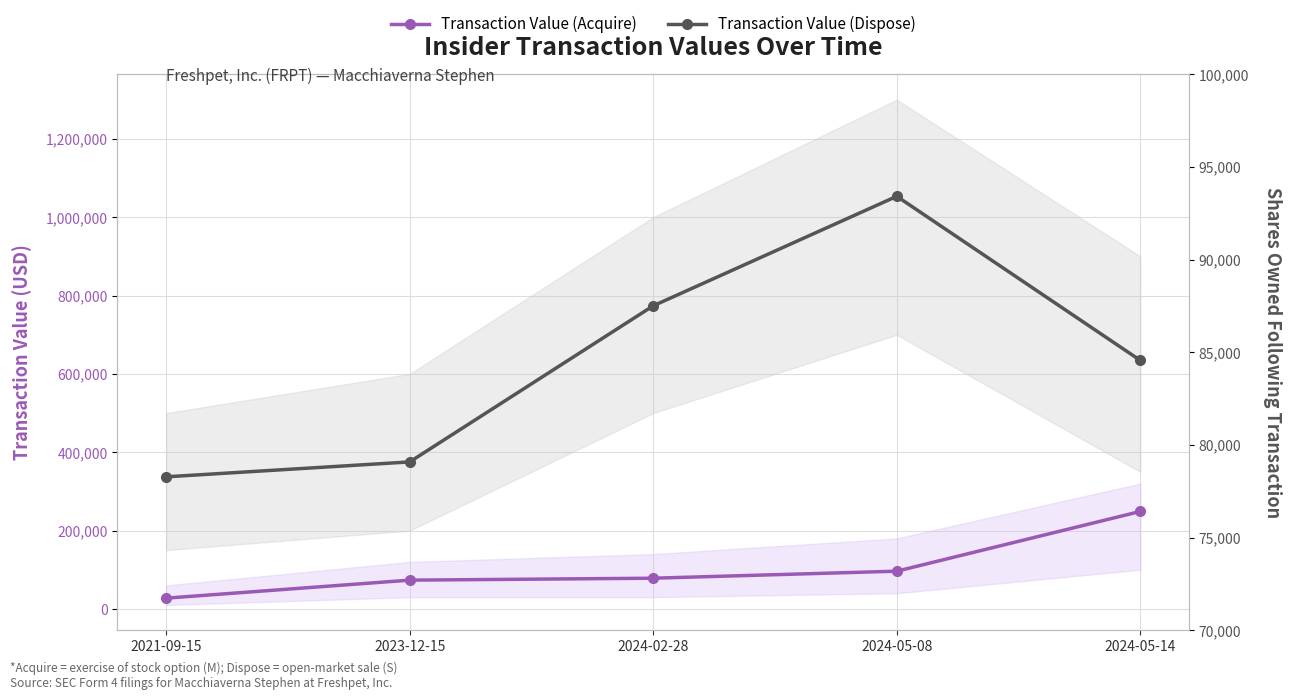

True or false: Transaction Value (Acquire) and Transaction Value (Dispose) intersect in this chart.

False